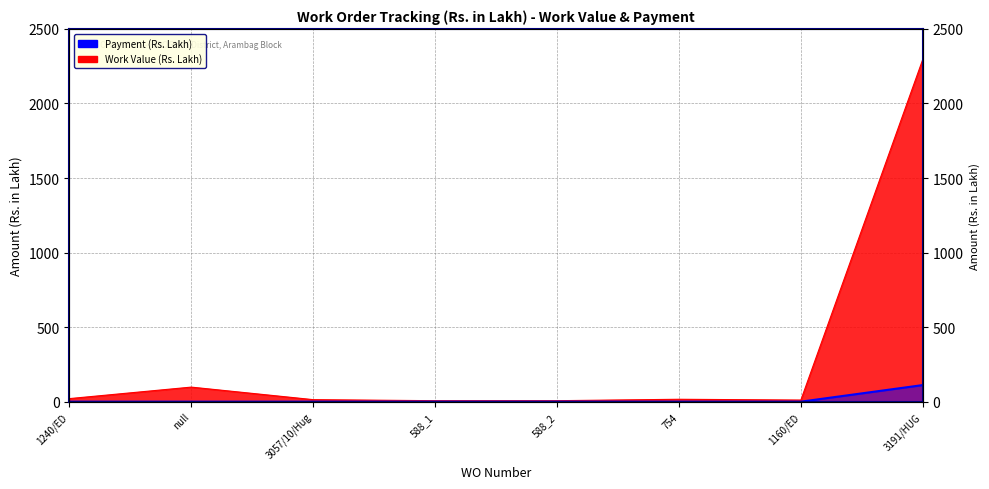

What are all the series names shown in the legend?

Work Value, Payment